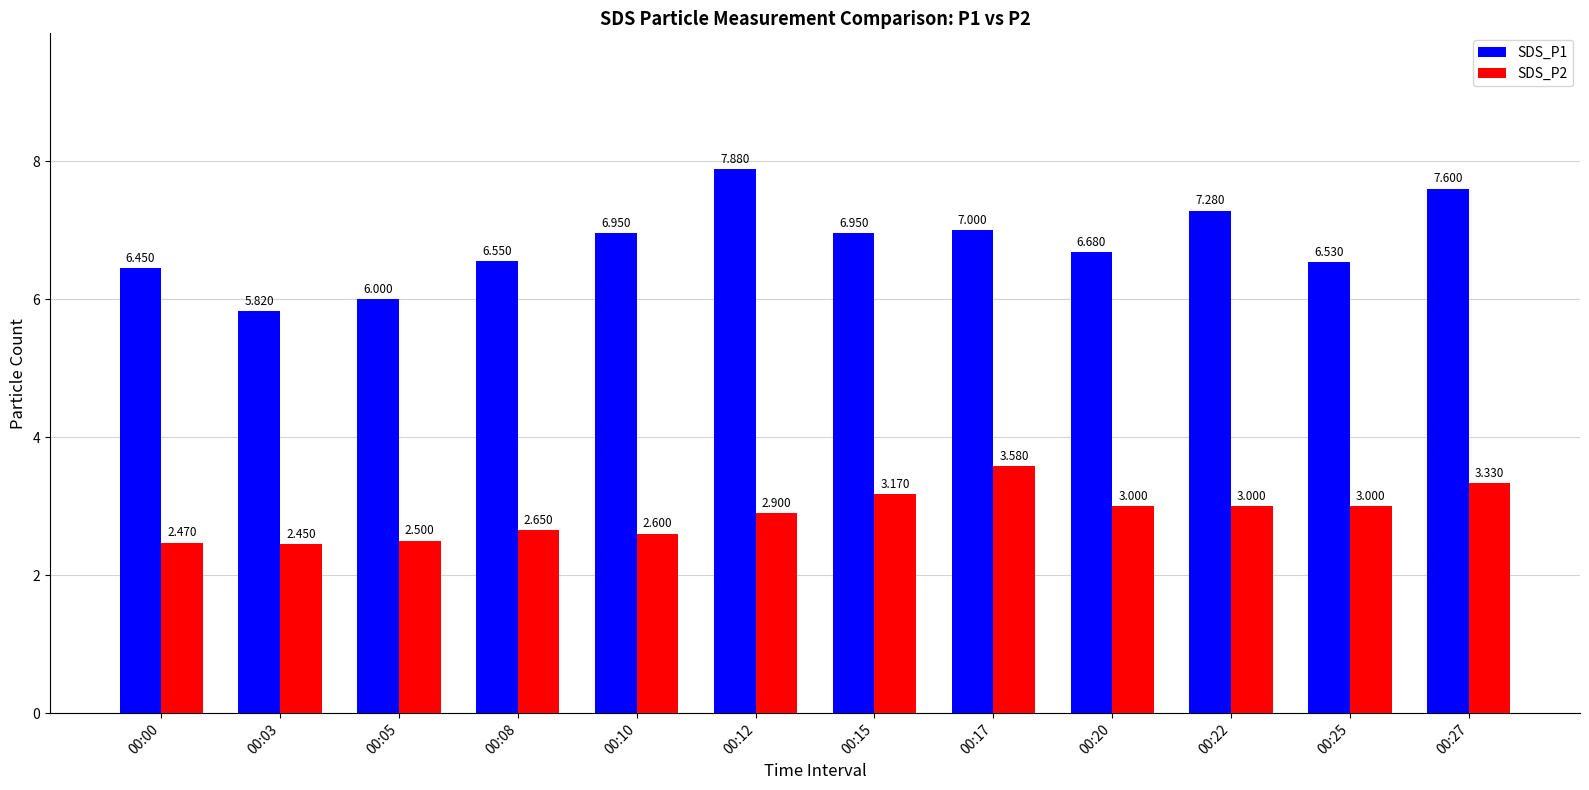

Which label corresponds to the smallest value in the chart?

00:03